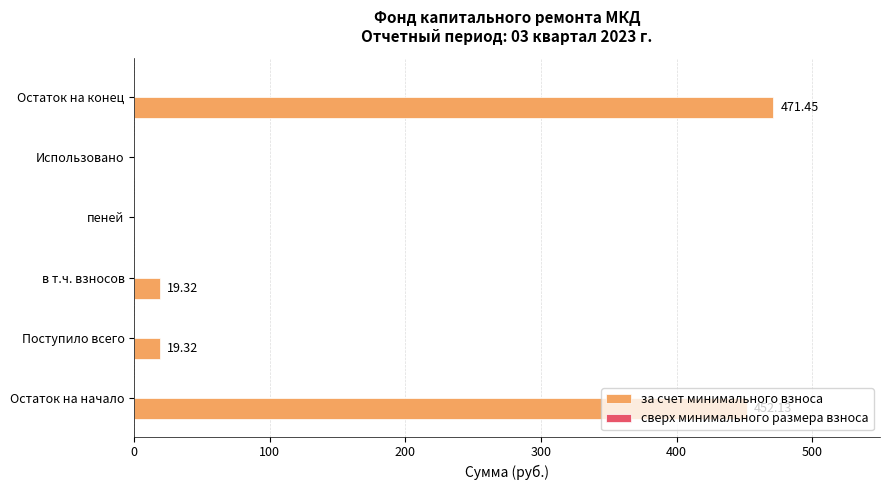

Which category has the highest value across all series?

Остаток на конец